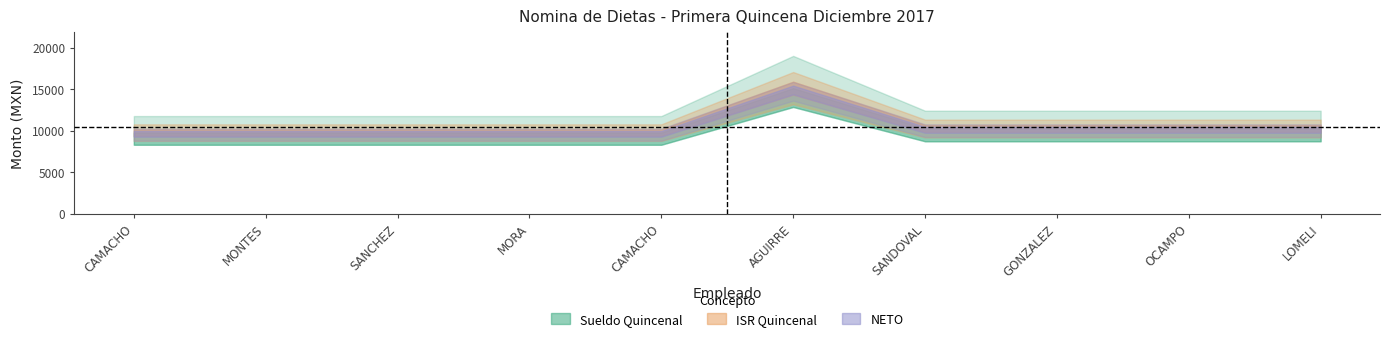

Which series changed the most between HECTOR MARTINEZ CAMACHO and MARIA LUISA SANCHEZ GONZALEZ?

Sueldo Quincenal